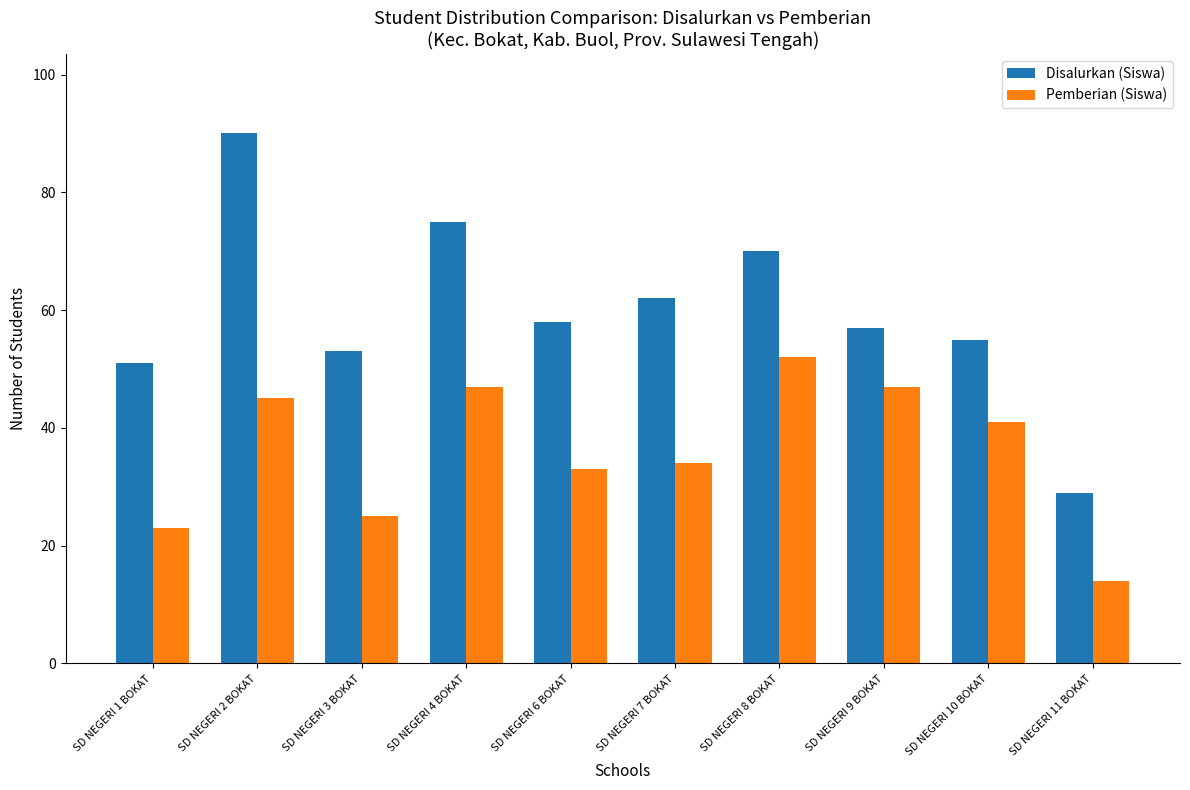

How many groups of bars are there?

10